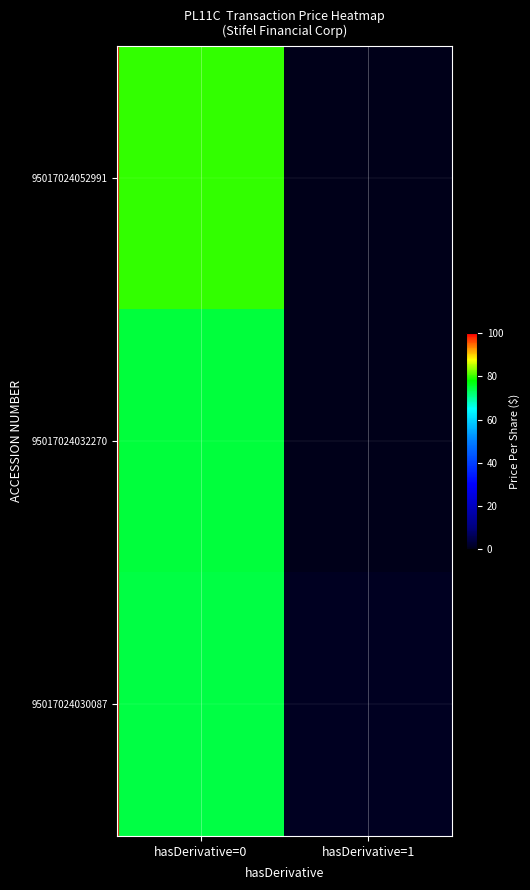

Which series has the largest total across all categories?

95017024052991